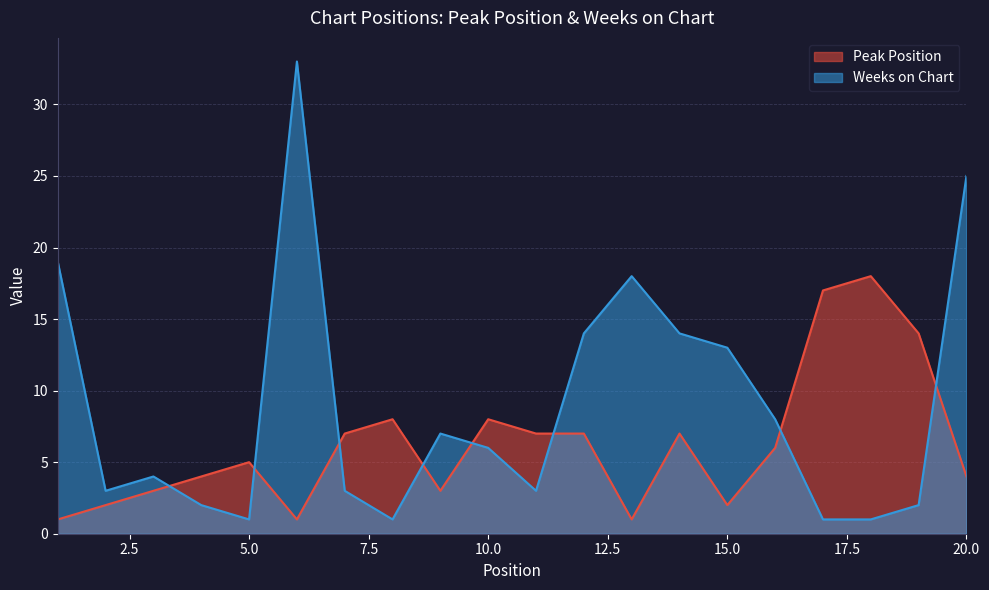

Where do Peak Position and Weeks on Chart first cross each other?

3 and 4